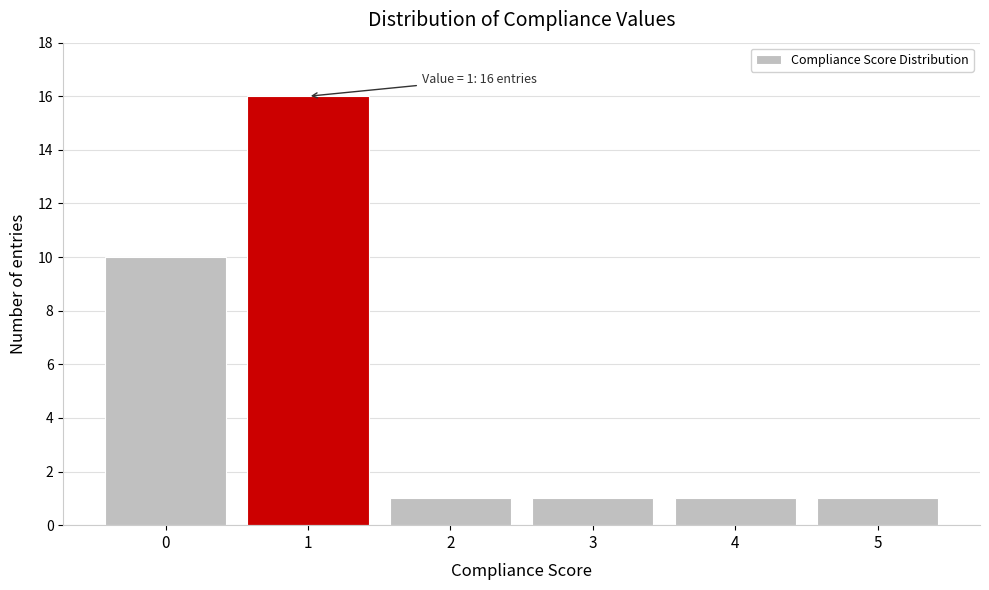

Reading left to right, list all the values displayed in this chart.

10	16	1	1	1	1